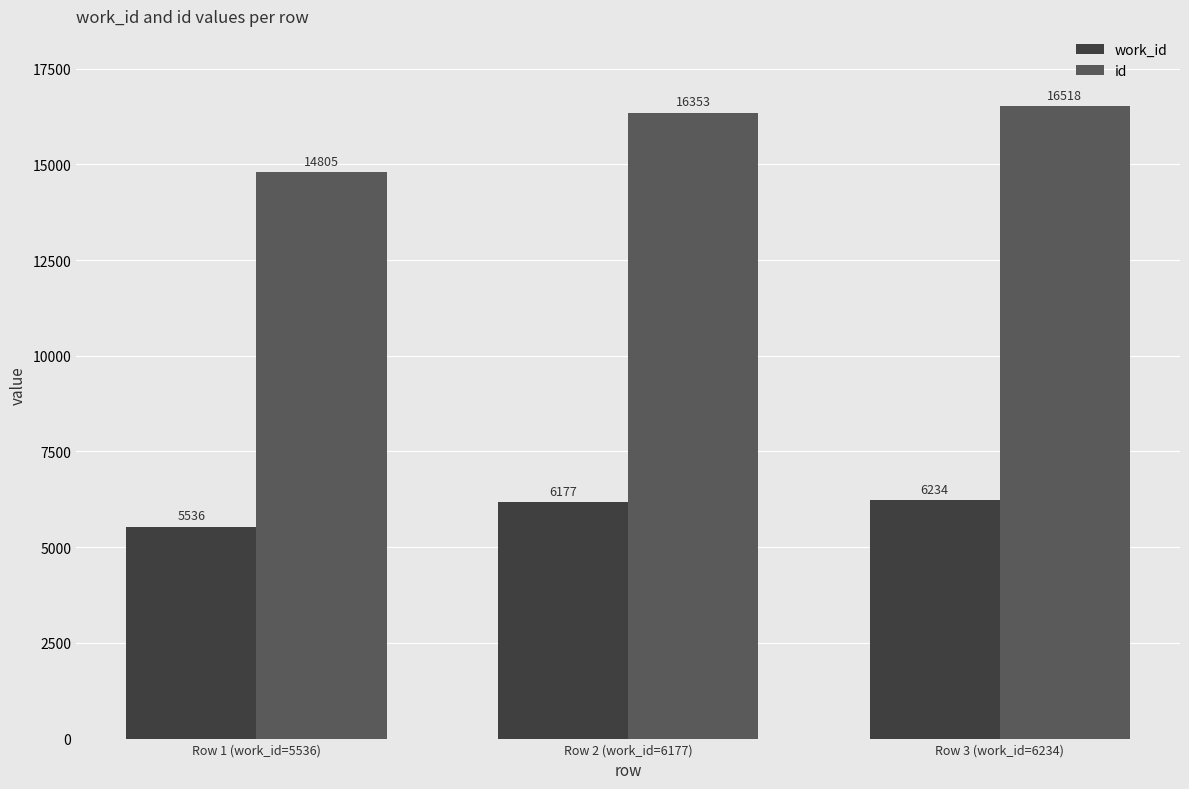

Reading left to right, what are all the values shown in this chart?

work_id: Row 1 (work_id=5536)=5536	Row 2 (work_id=6177)=6177	Row 3 (work_id=6234)=6234
id: Row 1 (work_id=5536)=14805	Row 2 (work_id=6177)=16353	Row 3 (work_id=6234)=16518